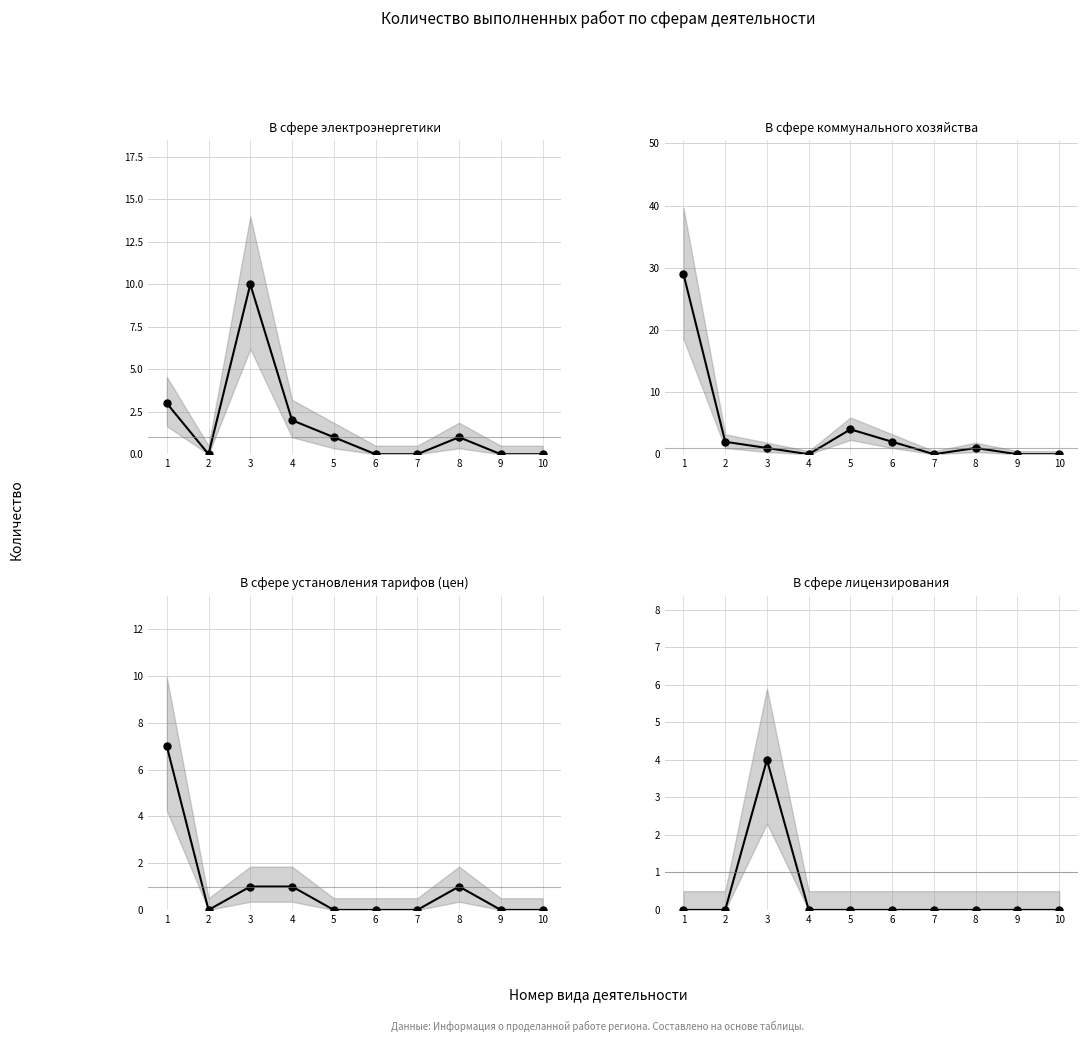

Is the value of В сфере лицензирования at 4 greater than the value of В сфере установления тарифов at 7?

No